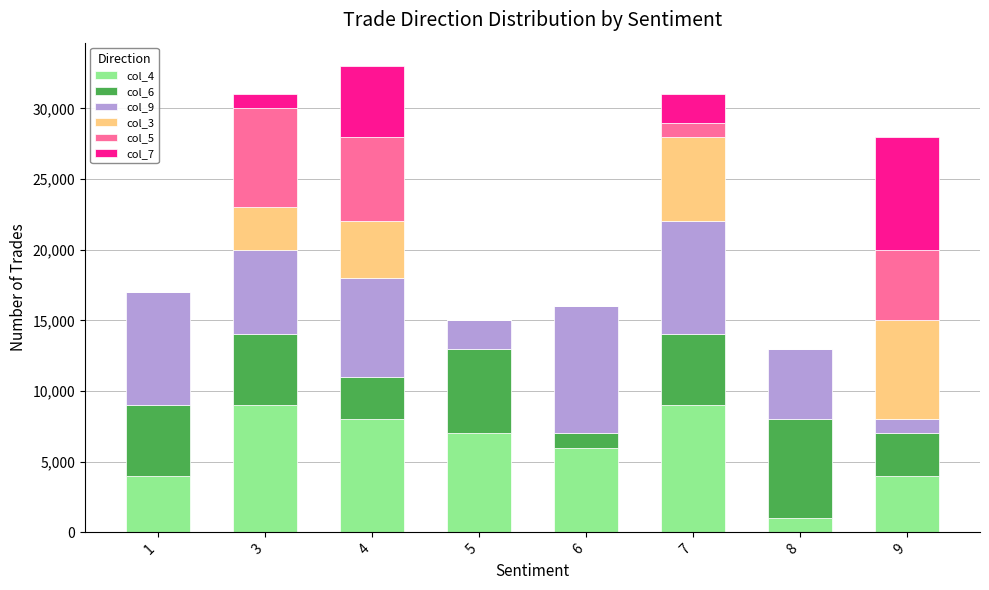

What is the total value across all series at 9?

28000